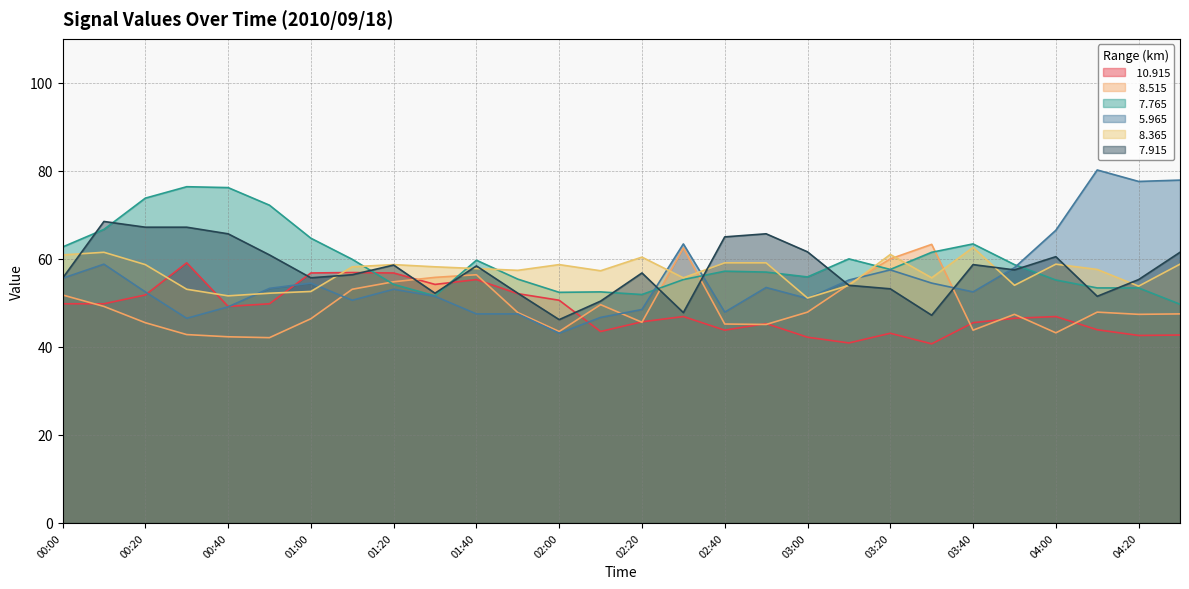

At how many categories does at least one series exceed 44?

28